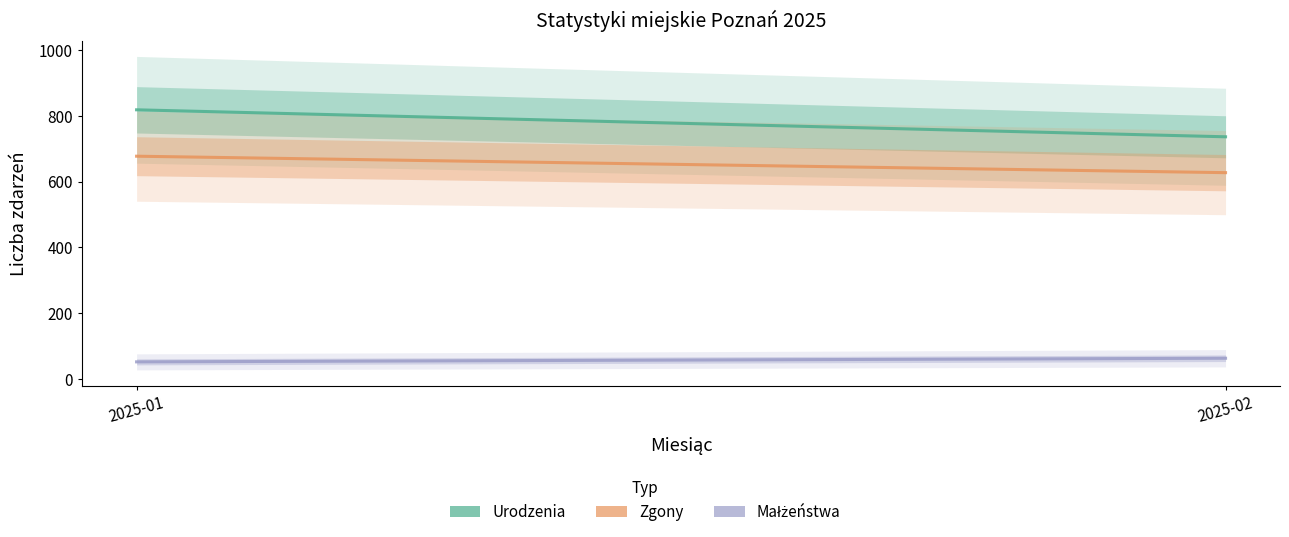

Is it true that Zgony equals 627 at 2025-02?

True